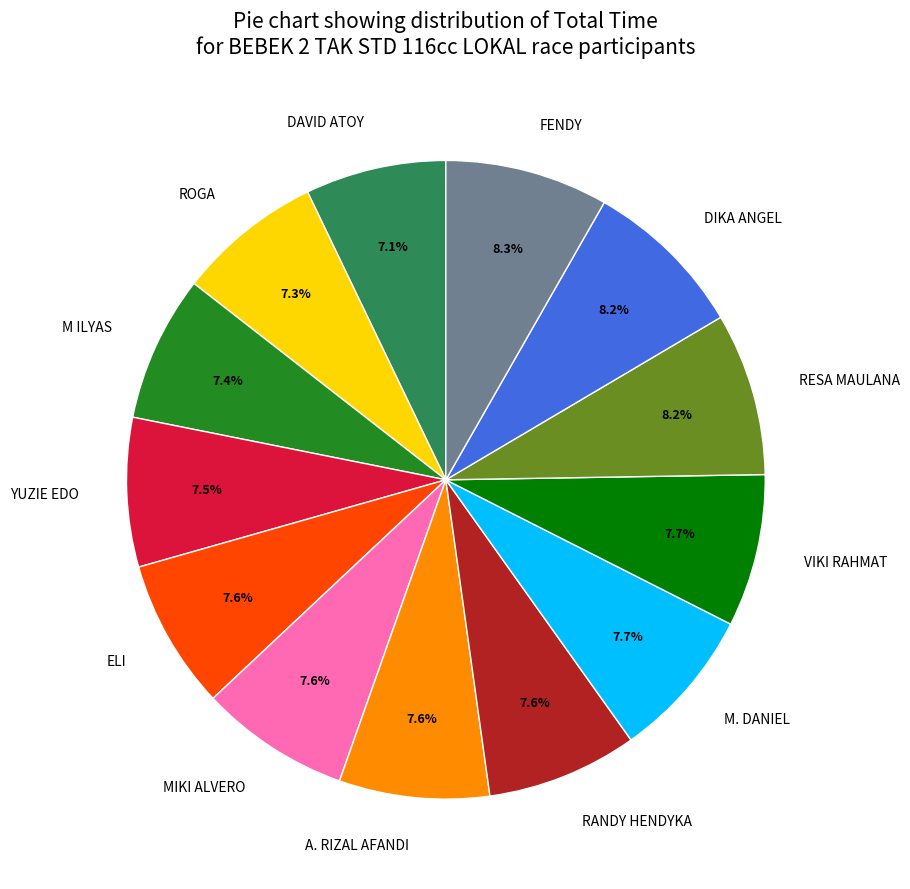

Is it true that RESA MAULANA is 18% of the pie?

False